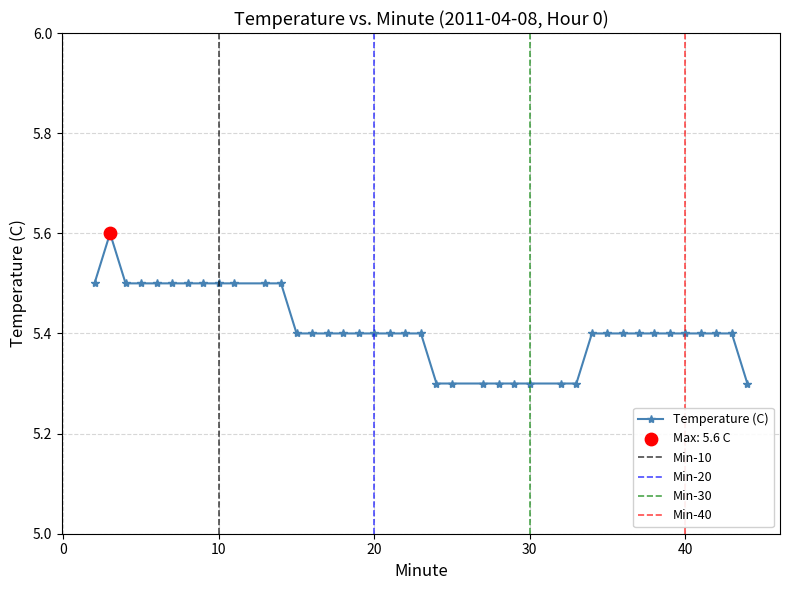

What is the change in value from 22 to 29?

-0.1